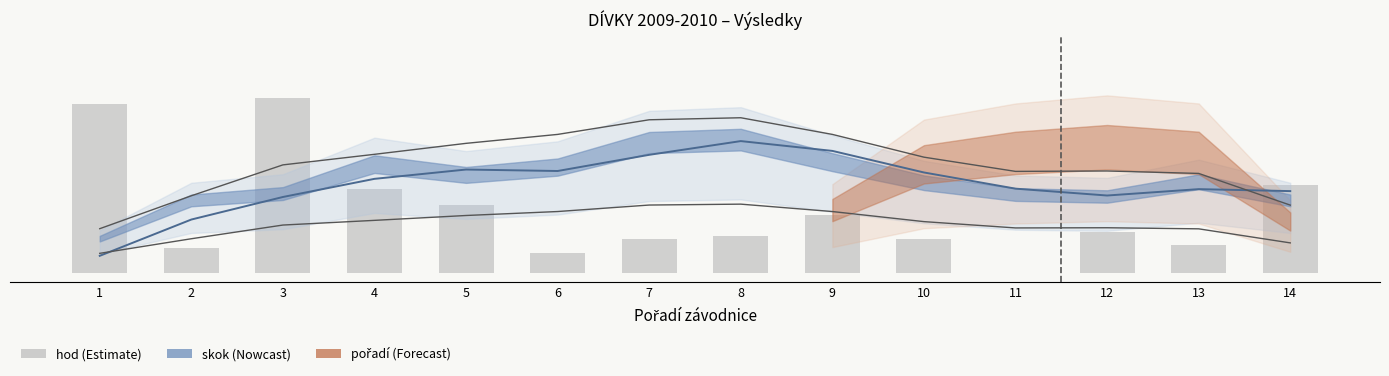

What value does the hod (normalised) series have at 13?

0.2